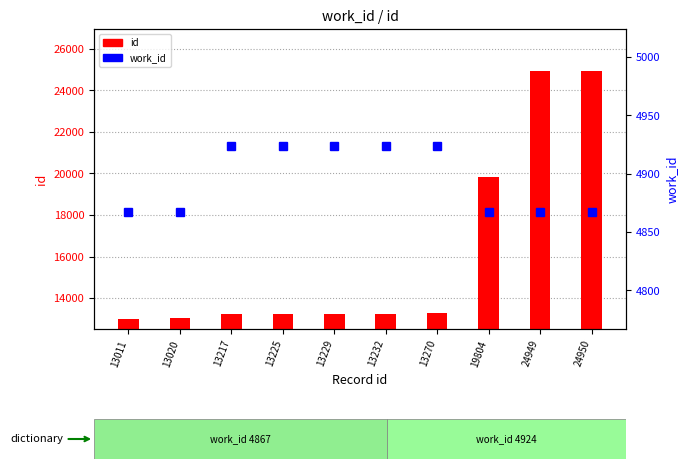

What is the maximum value shown in the chart?

24950